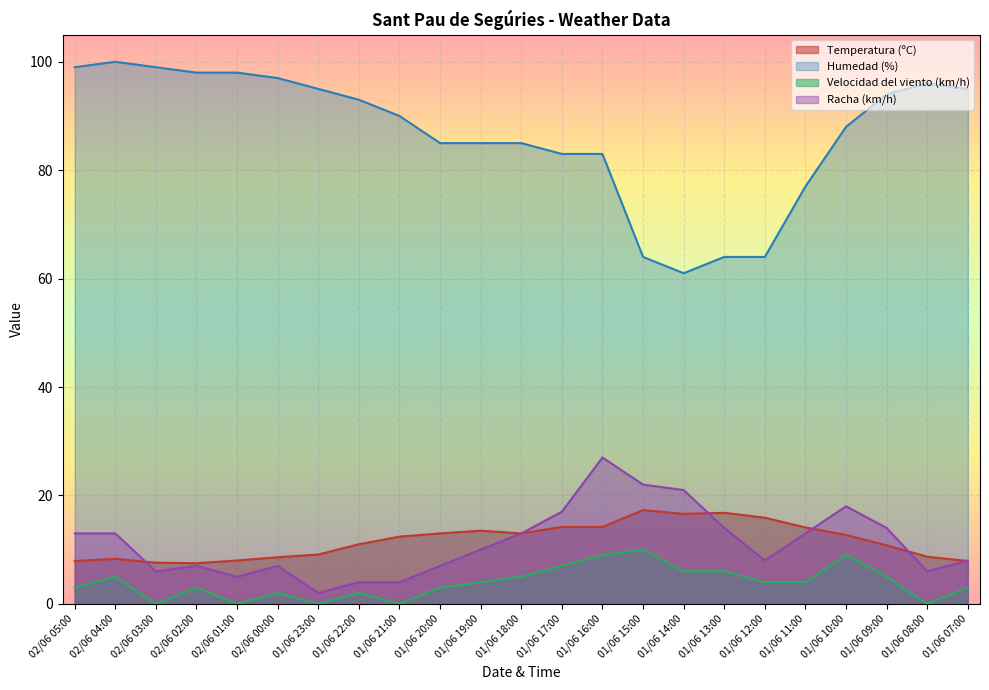

In Racha (km/h), how many points are higher than both neighbors (excluding endpoints)?

4